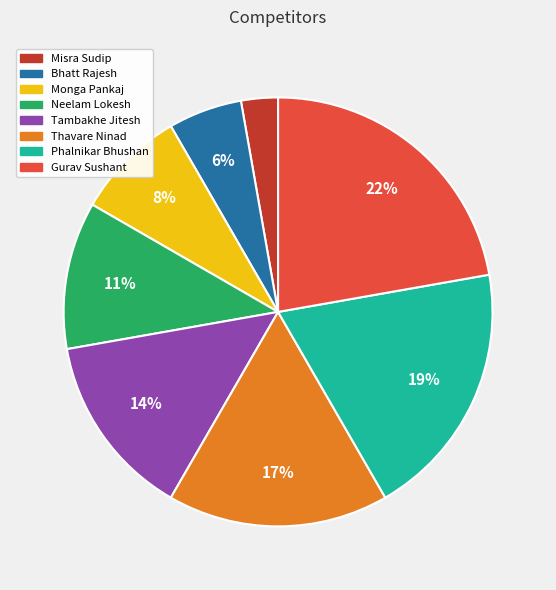

How many segments does this pie chart have?

8